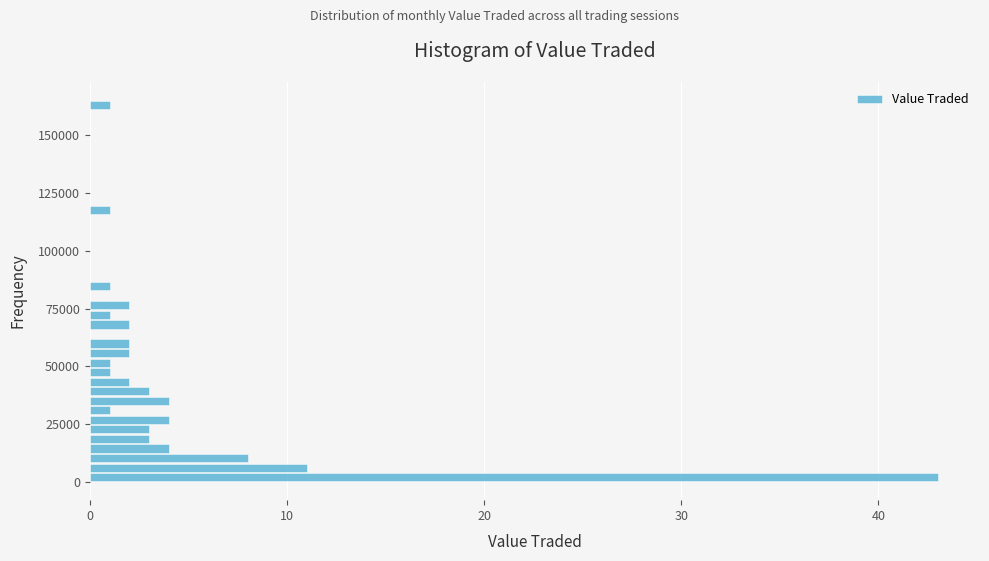

Around what value on the y-axis is the longest bar? Give the approximate position of its centre, as read against the axis.

0